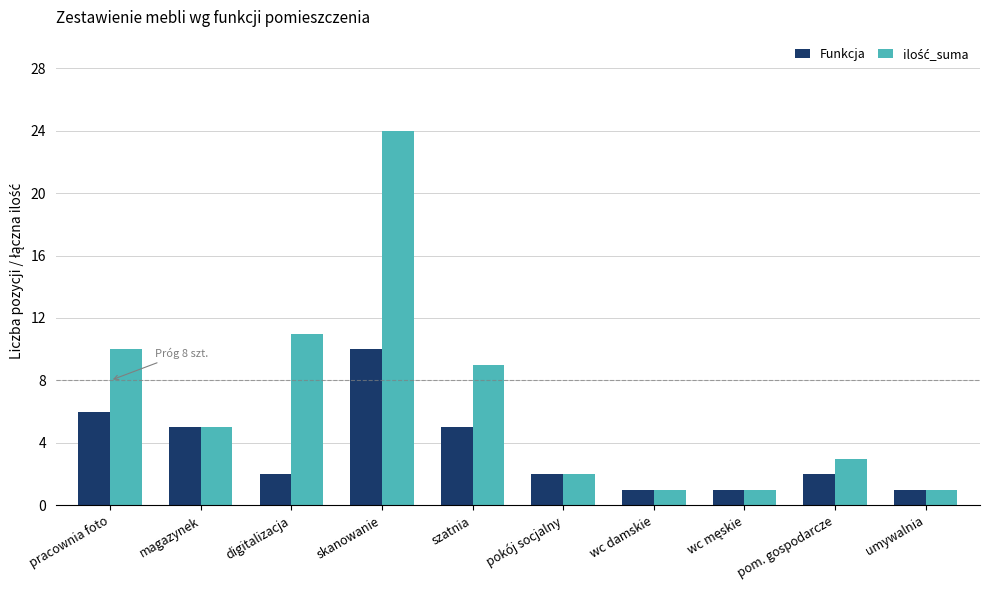

How many Funkcja values are between 1 and 5?

8